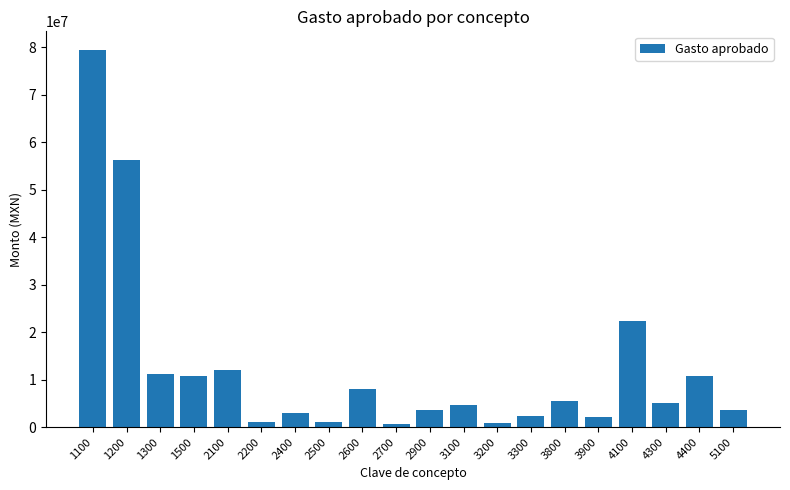

Approximately how many times larger is the value at 1100 compared to 2900?

22.6